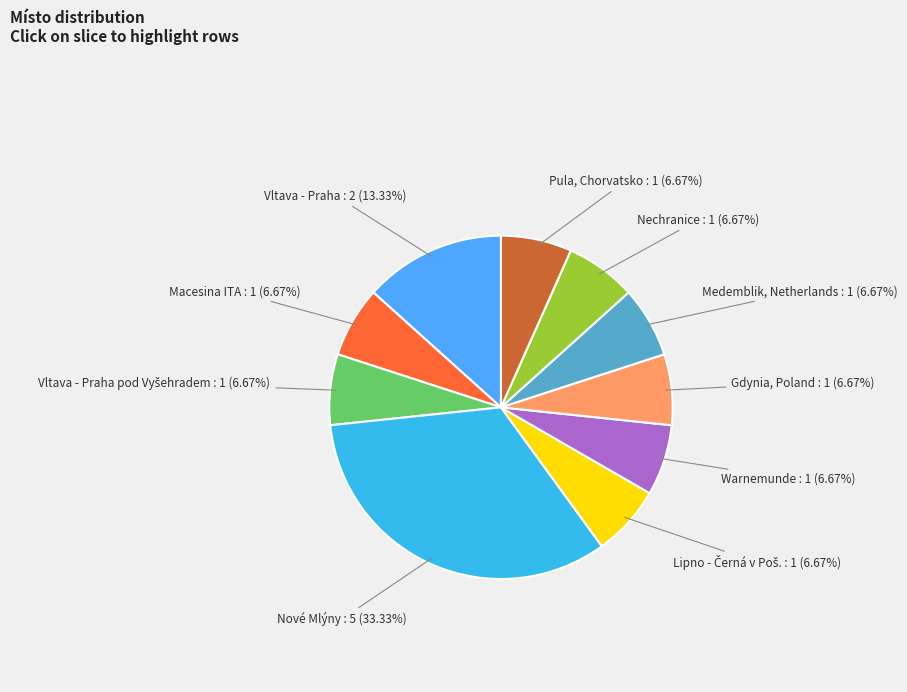

How many segments does this pie chart have?

10